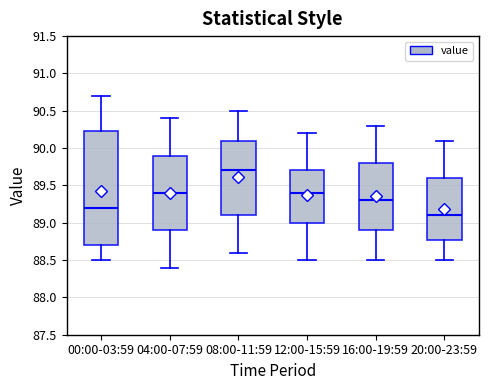

Which box's median line is the lowest?

20:00-23:59